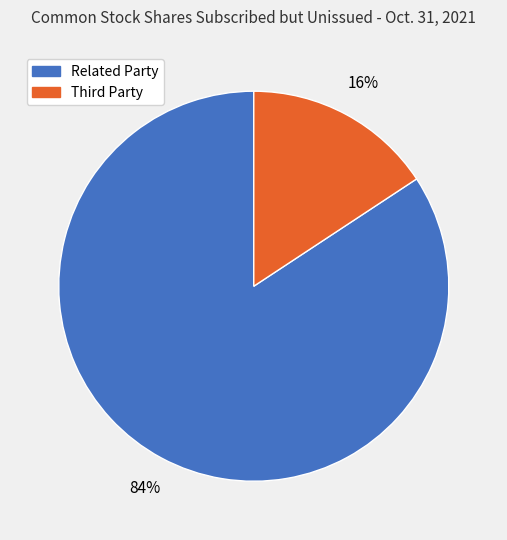

To the nearest percent, what portion does Related Party represent?

84%